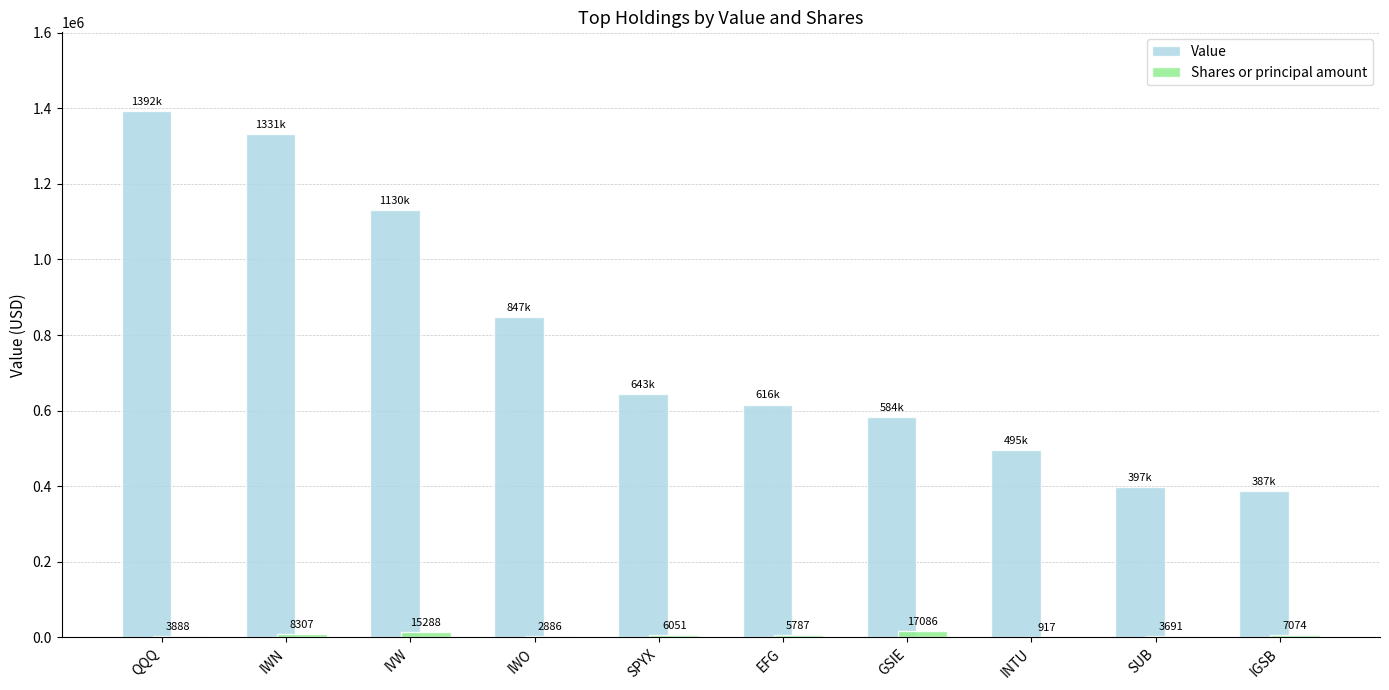

Where does the Shares or principal amount series first go above 6051?

IWN